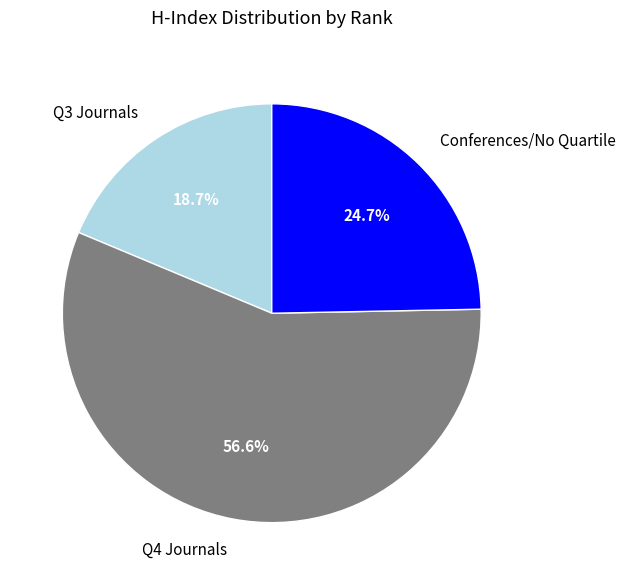

How many slices are in this pie chart?

3